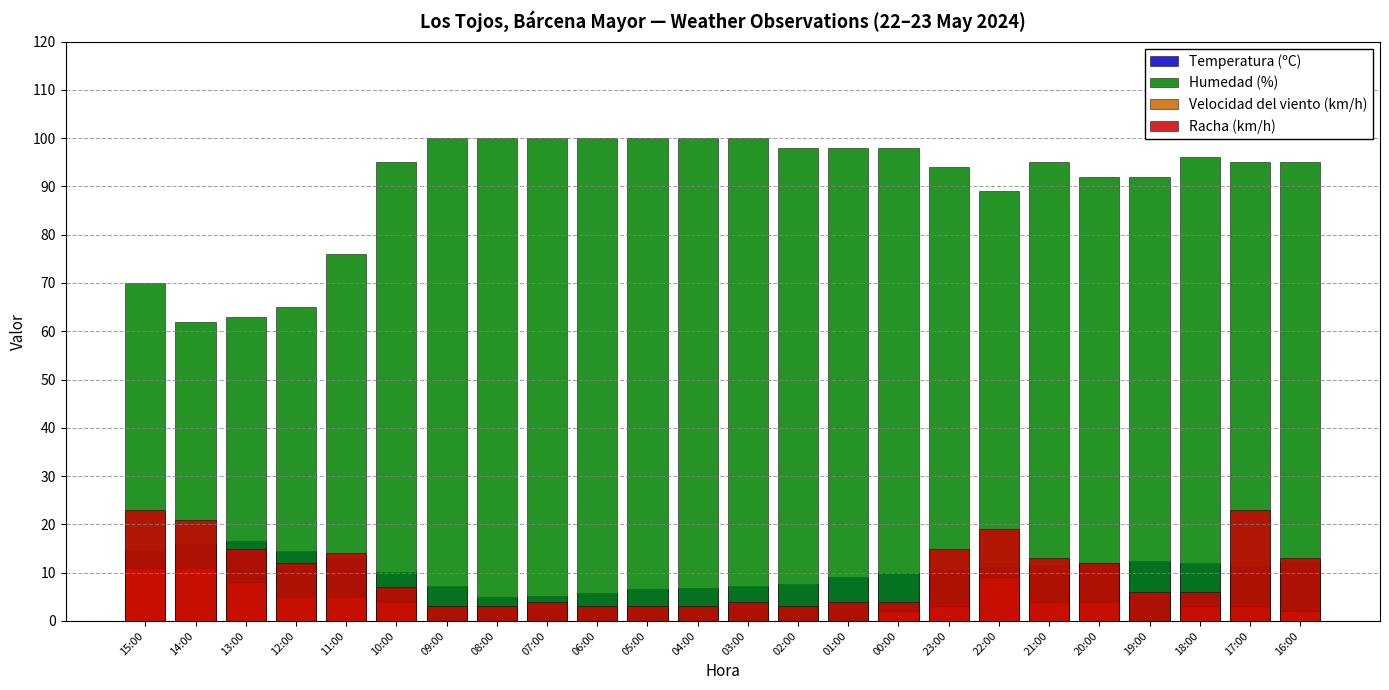

Is it true that Temperatura (ºC) equals 9.9 at 00:00?

True